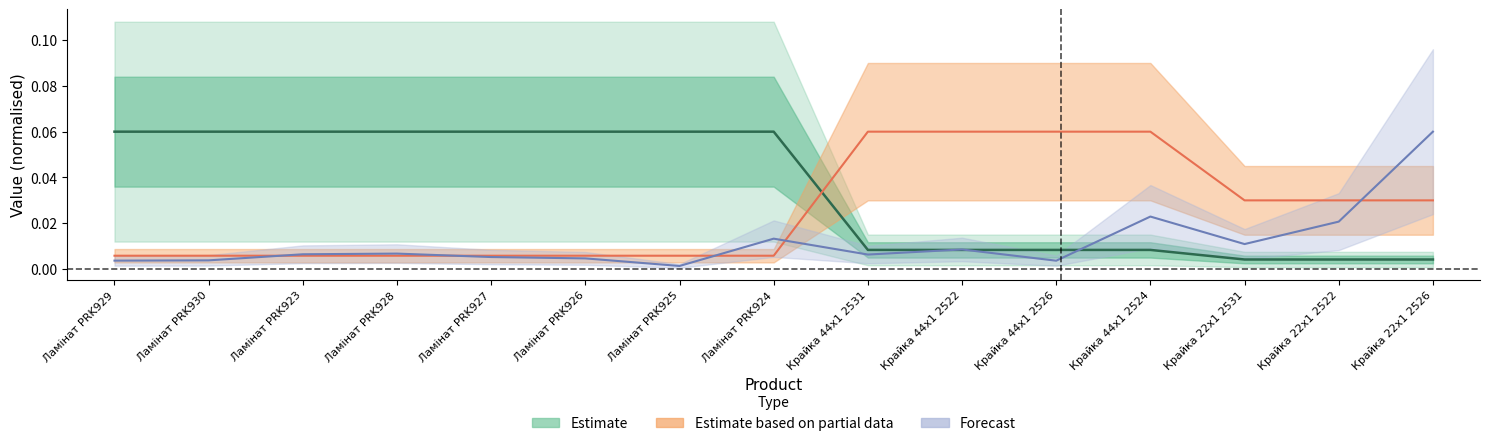

Is this an area chart (filled region under the line)?

No